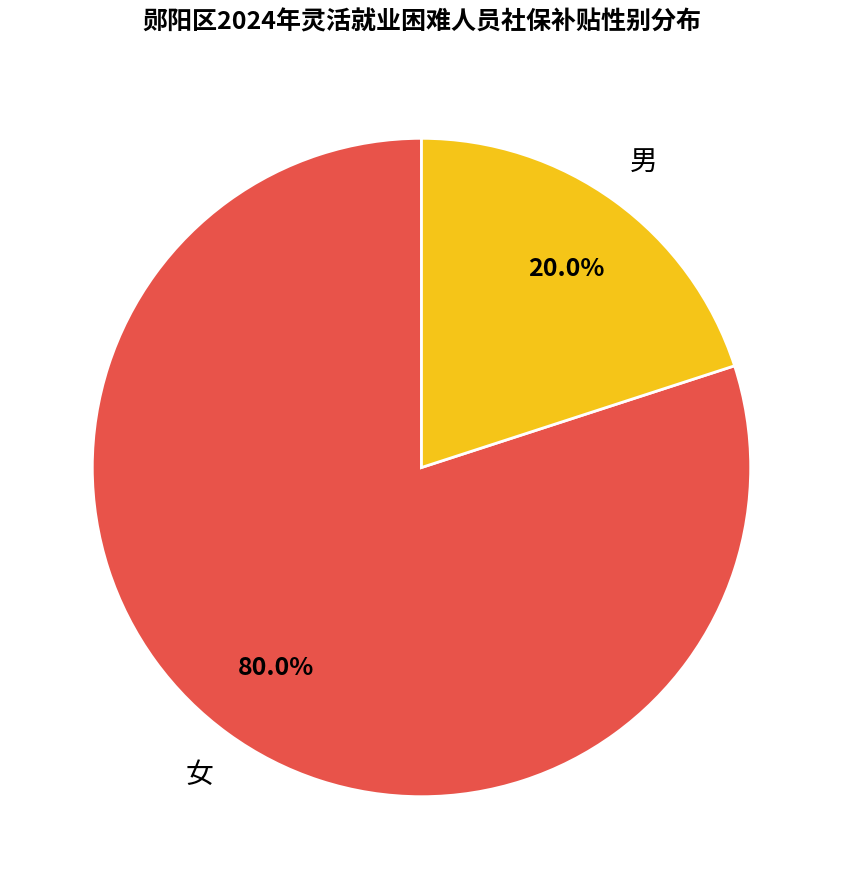

Does any single category account for the majority?

Yes